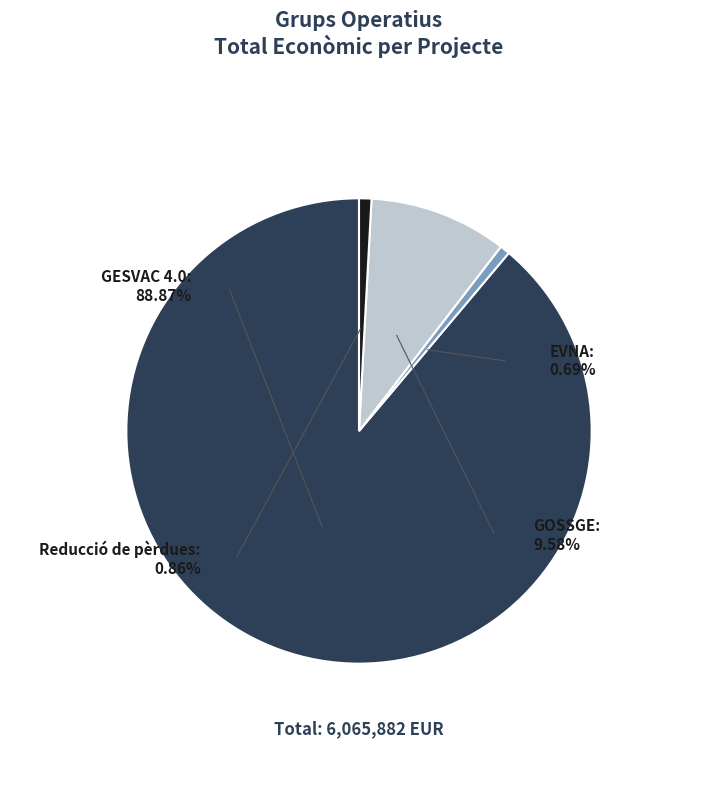

Combined, do Reducció de pèrdues and EVNA account for over 50%?

No